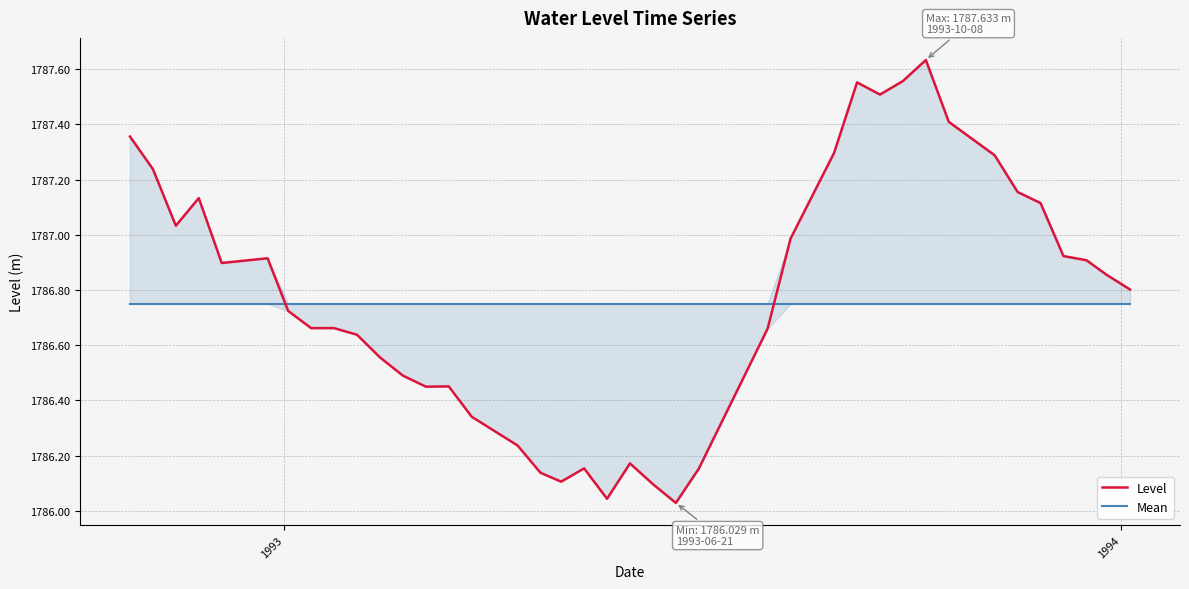

What is the difference between the maximum and minimum values in the Level series?

1.6